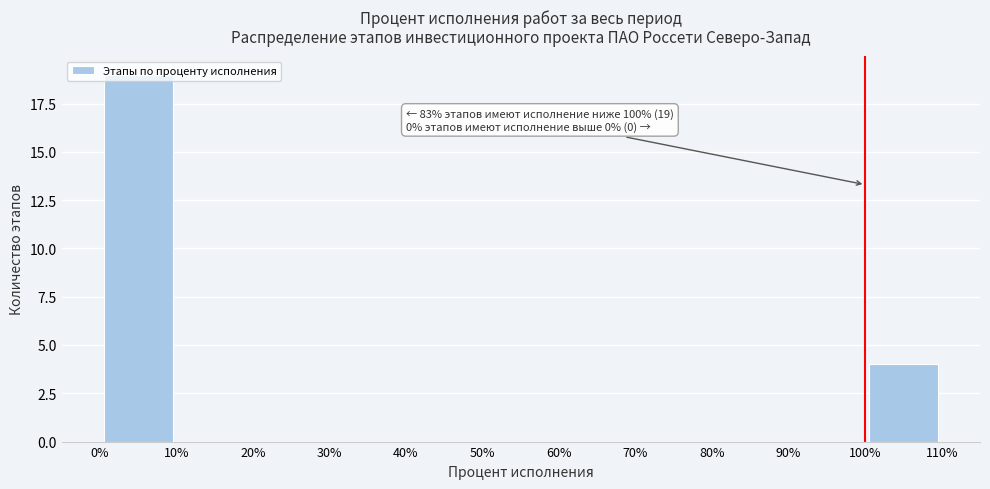

Which range on the x-axis has the tallest bar?

0% to 10%